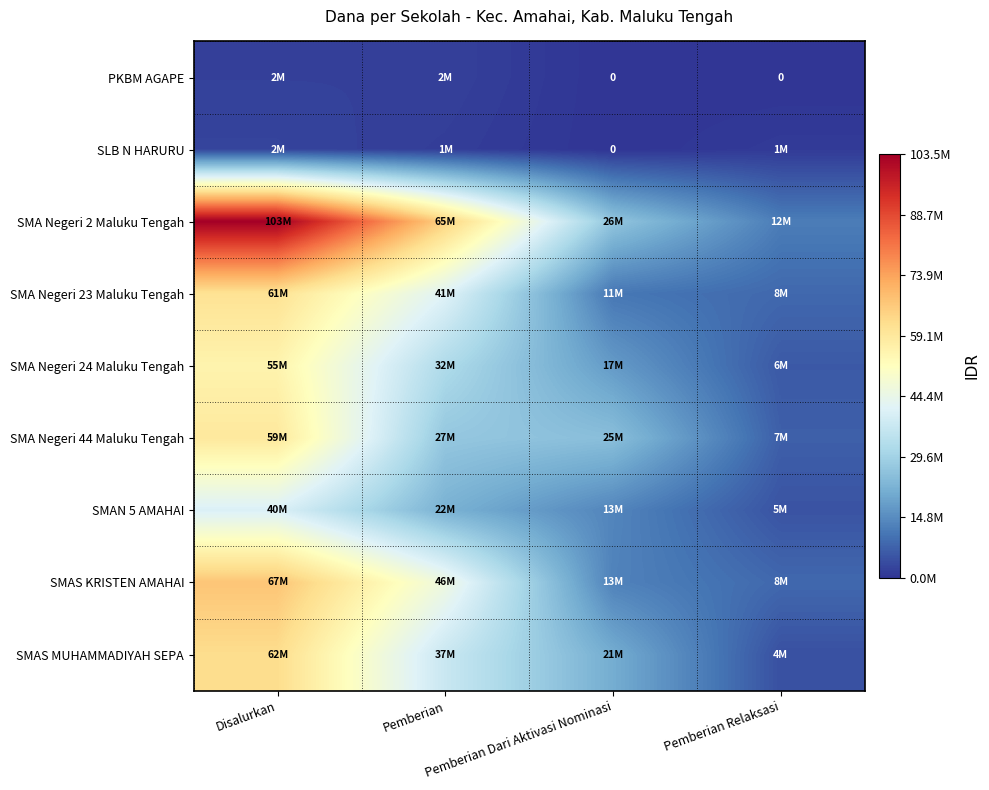

Which series has the largest range (max minus min)?

SMA Negeri 2 Maluku Tengah